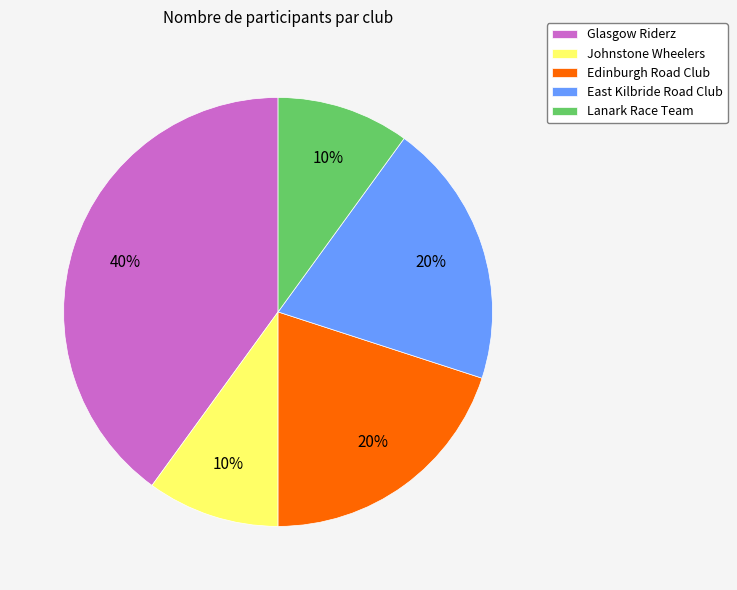

Do Lanark Race Team and Edinburgh Road Club together represent more than half of the pie?

No